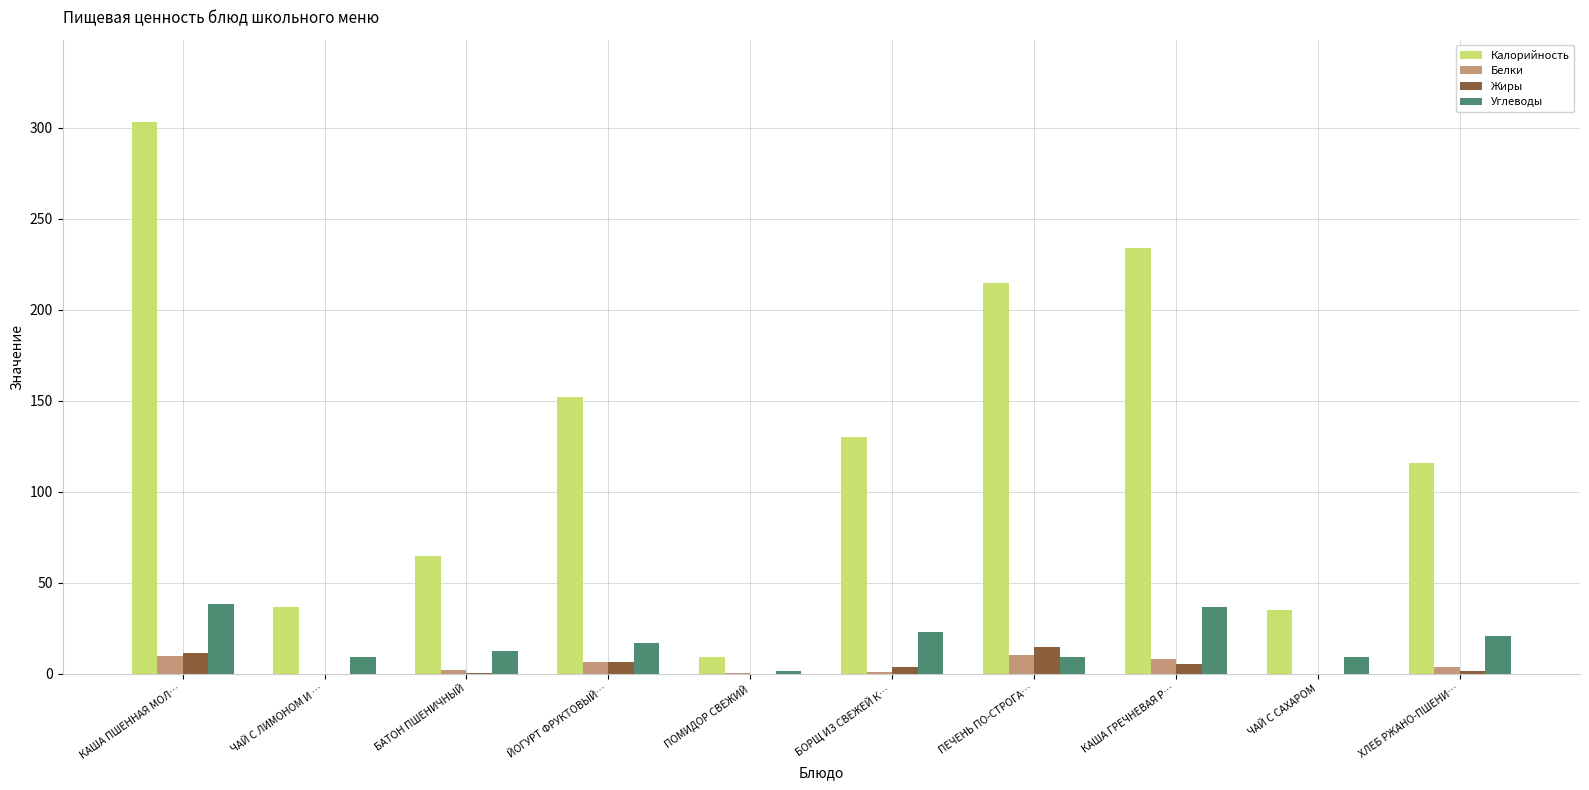

What is the total value across all series at КАША ГРЕЧНЕВАЯ Р…?

284.7